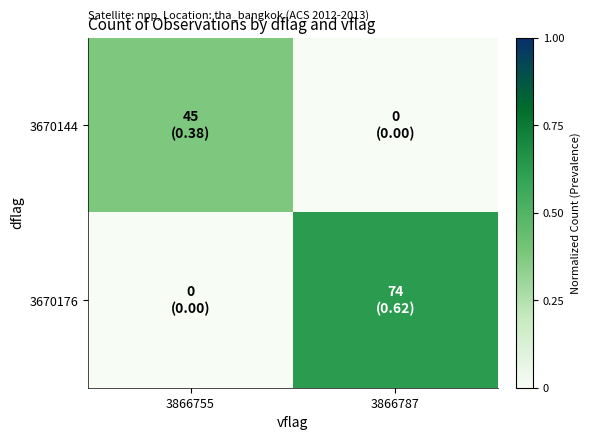

Between 3866787 and 3866755, which is larger?

3866755